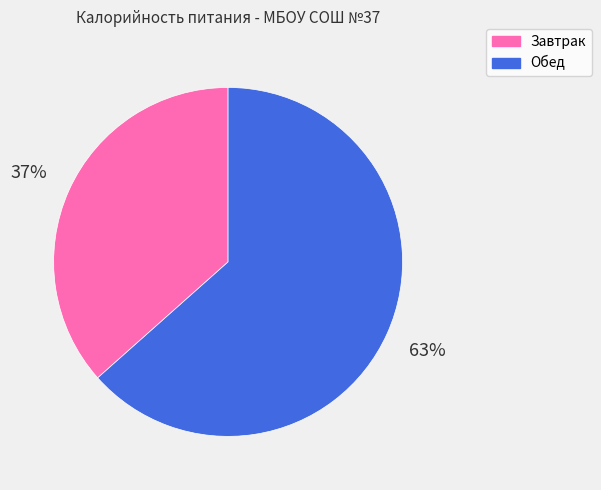

What is the smallest slice in the pie chart?

Завтрак